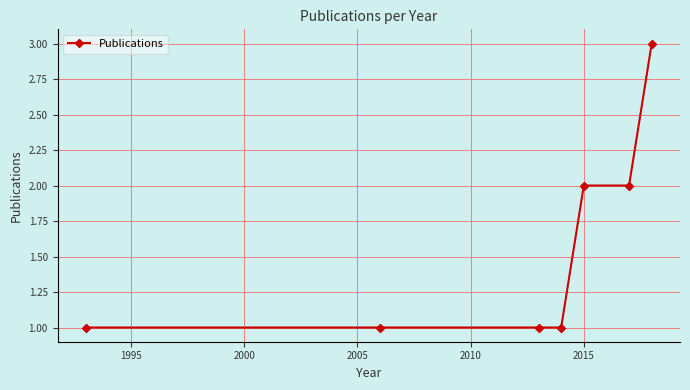

Reading left to right, transcribe all the data shown in this chart.

1	1	1	1	2	2	3